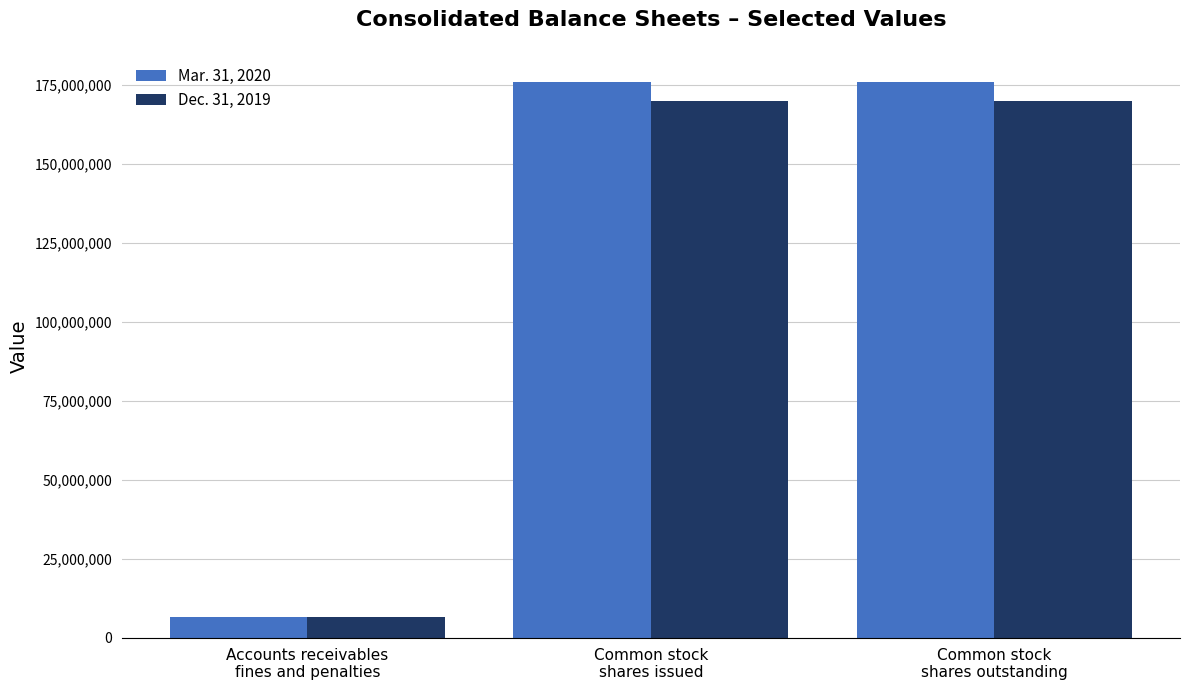

What is the sum of all Mar. 31, 2020 values?

358509017